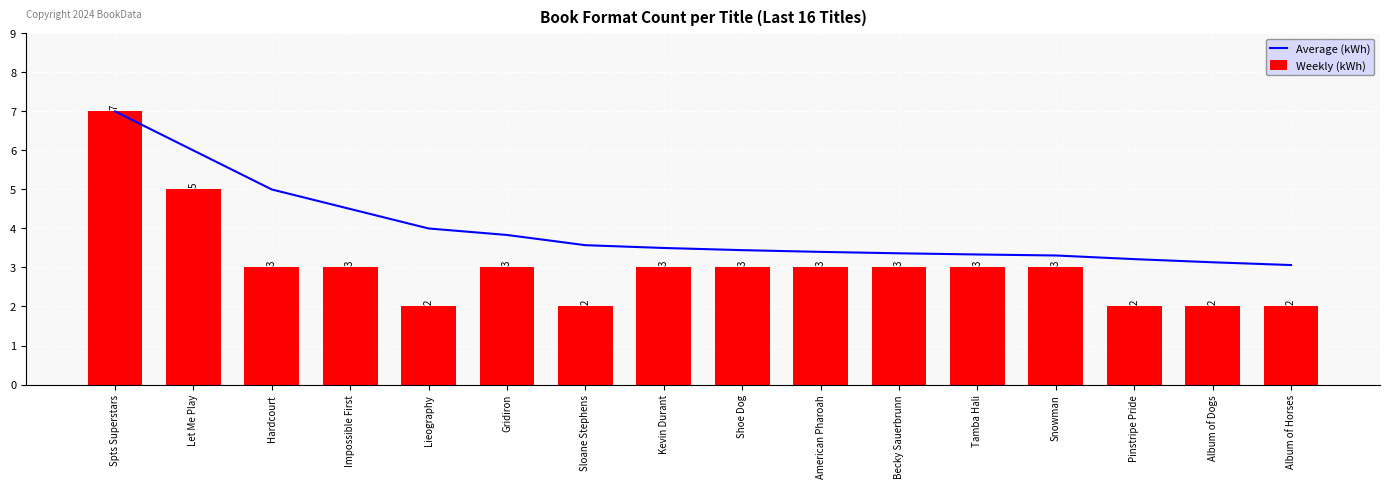

Is it true that Weekly (kWh) equals 7.9 at Let Me Play?

False